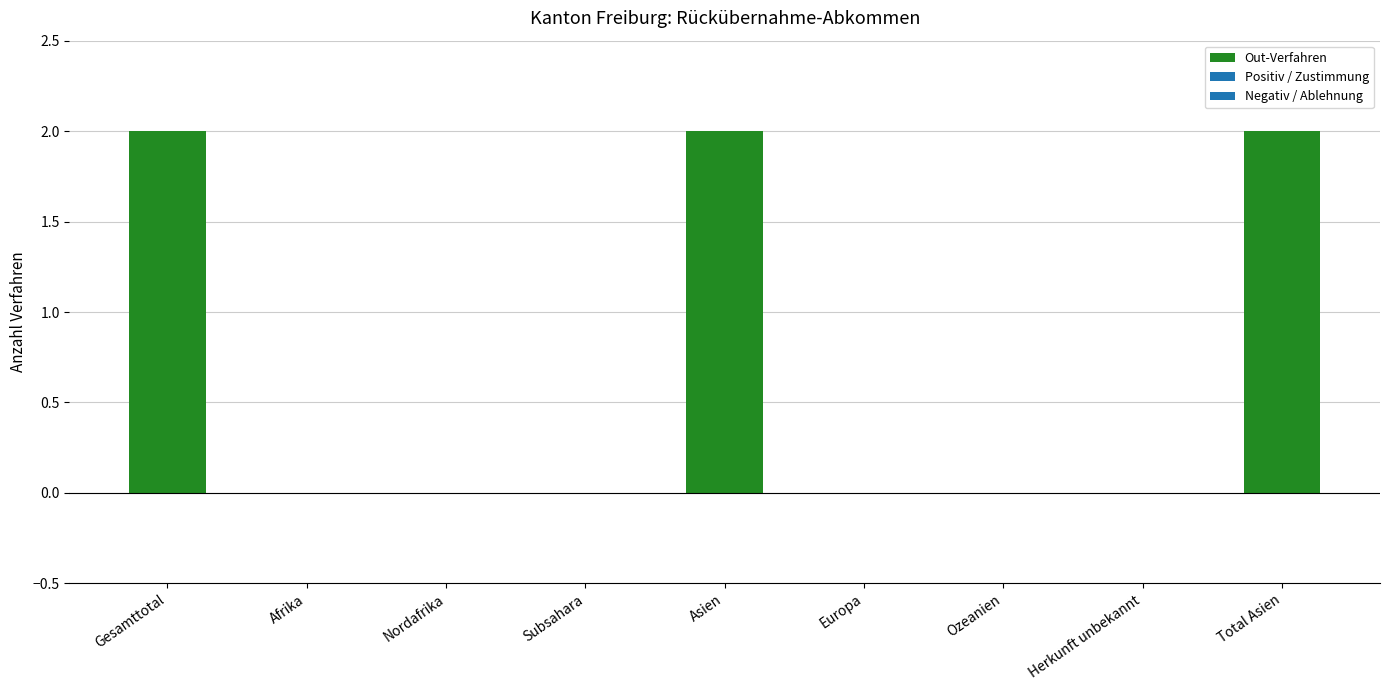

Count the number of data series in this chart.

1